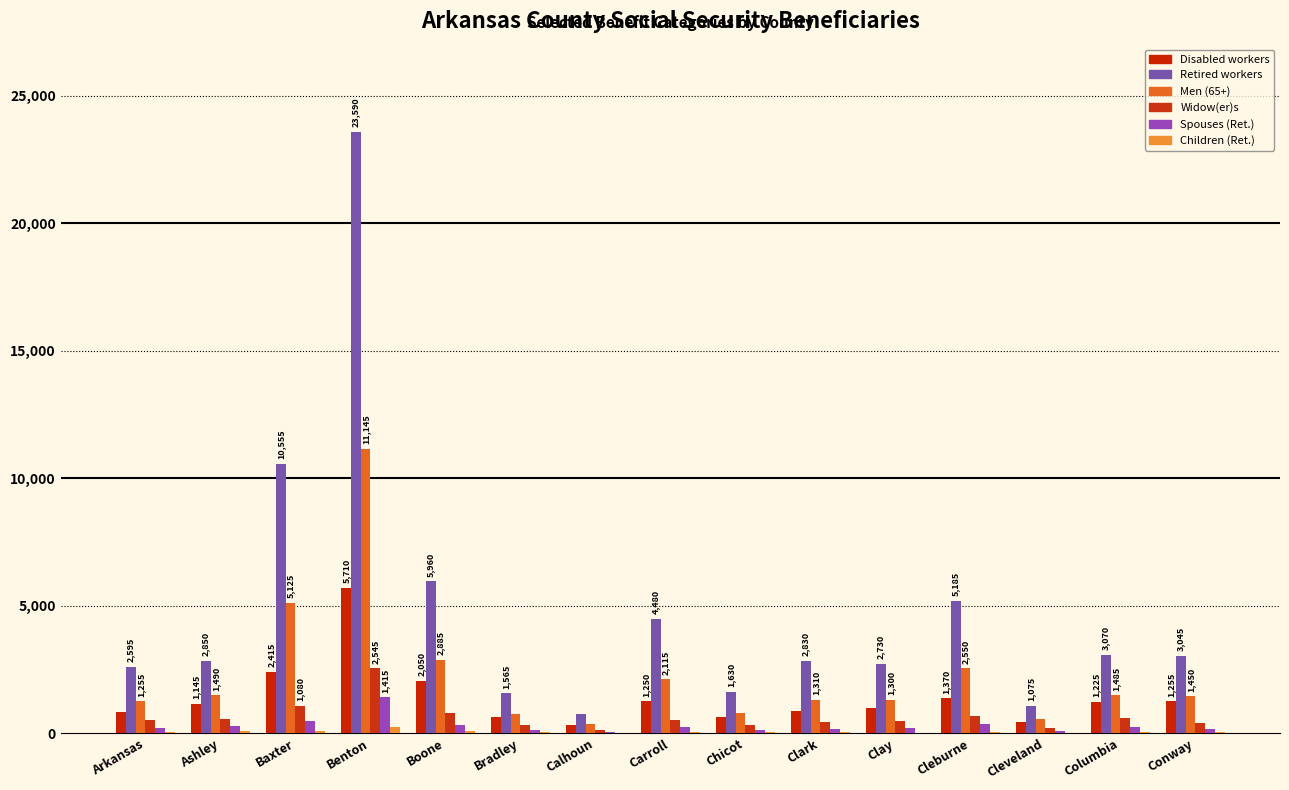

What is the difference between the Retired workers values at Boone and Carroll?

1480